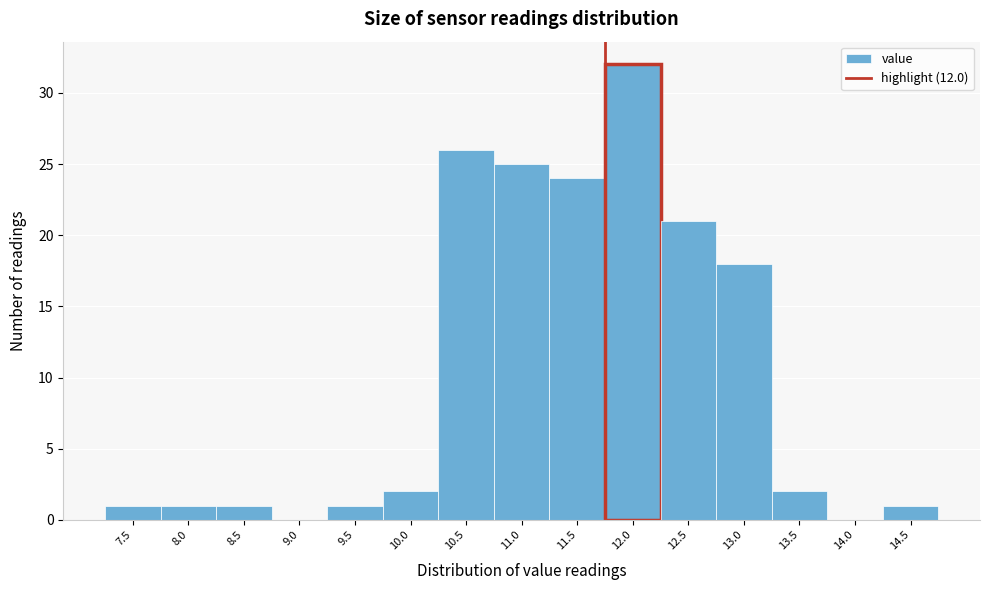

Reading right to left, list all the values displayed in this chart.

14.5=1	14.0=0	13.5=2	13.0=18	12.5=21	12.0=32	11.5=24	11.0=25	10.5=26	10.0=2	9.5=1	9.0=0	8.5=1	8.0=1	7.5=1